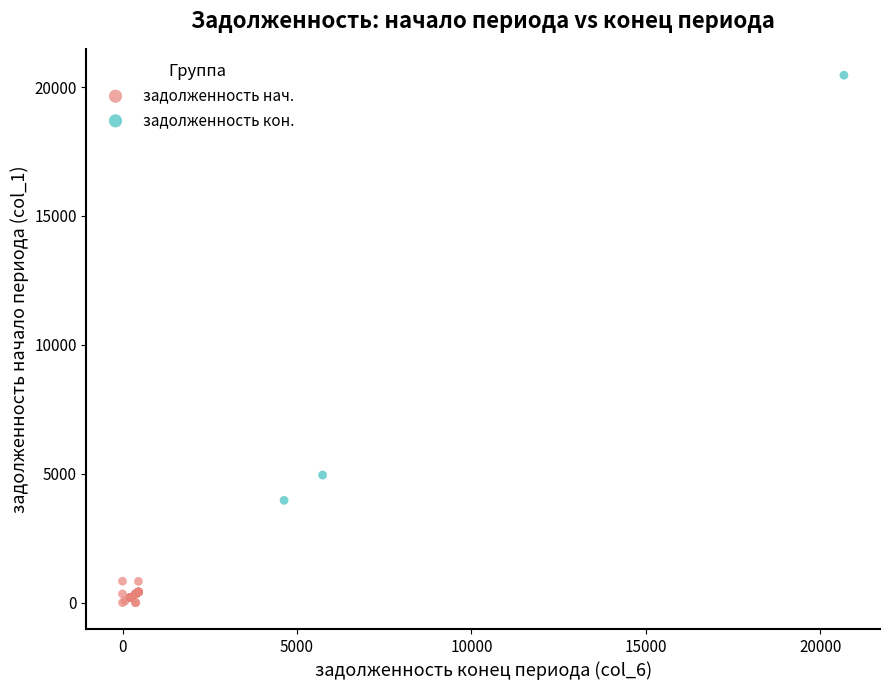

Which series contains the highest Y value?

задолженность кон.